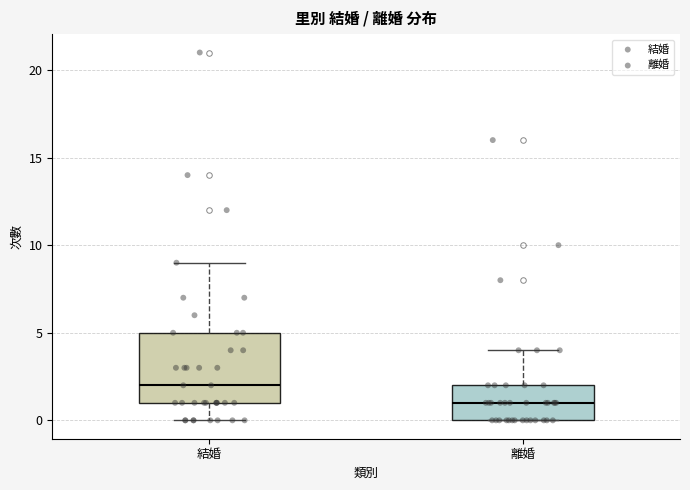

Comparing the boxes themselves (not the whiskers), which one is the tallest?

結婚